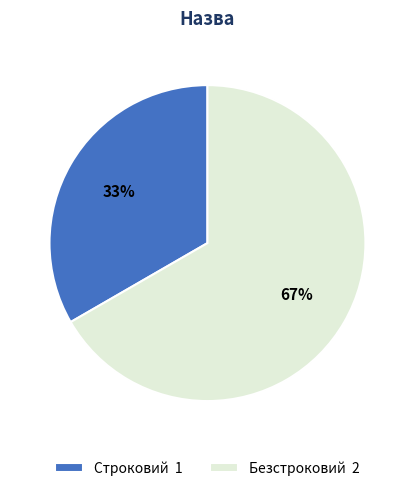

To the nearest percent, what is the average slice percentage?

50%